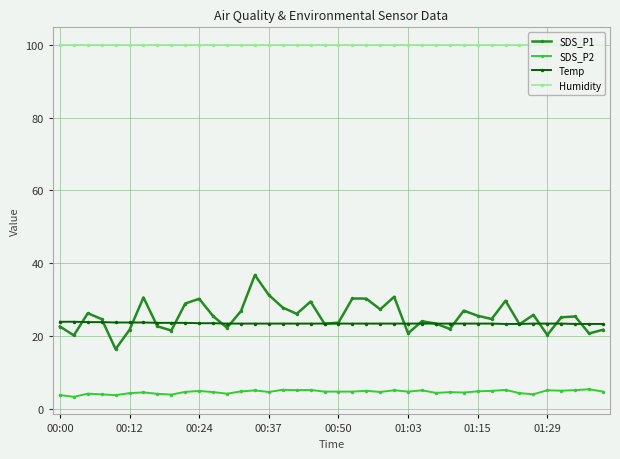

What is the sum of all Temp values?

943.0